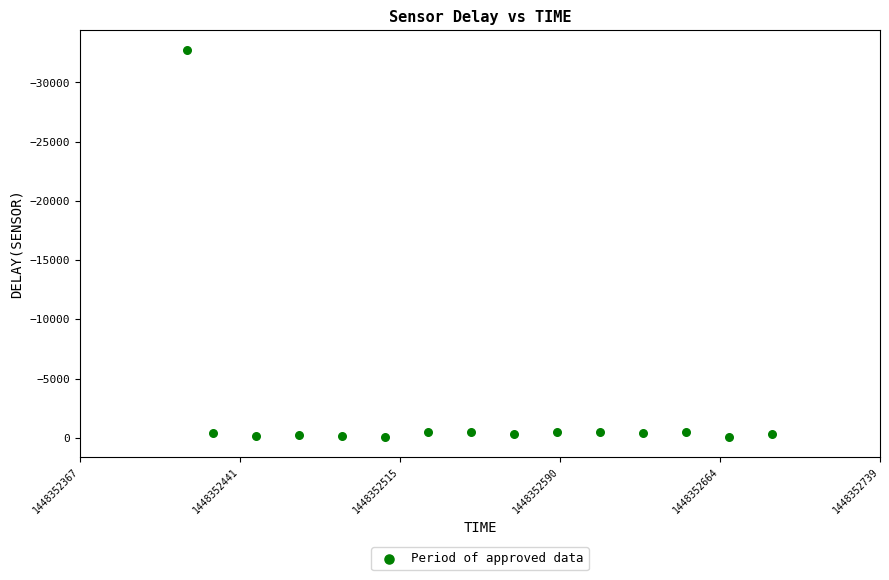

What is the range of X values (max minus min)?

272